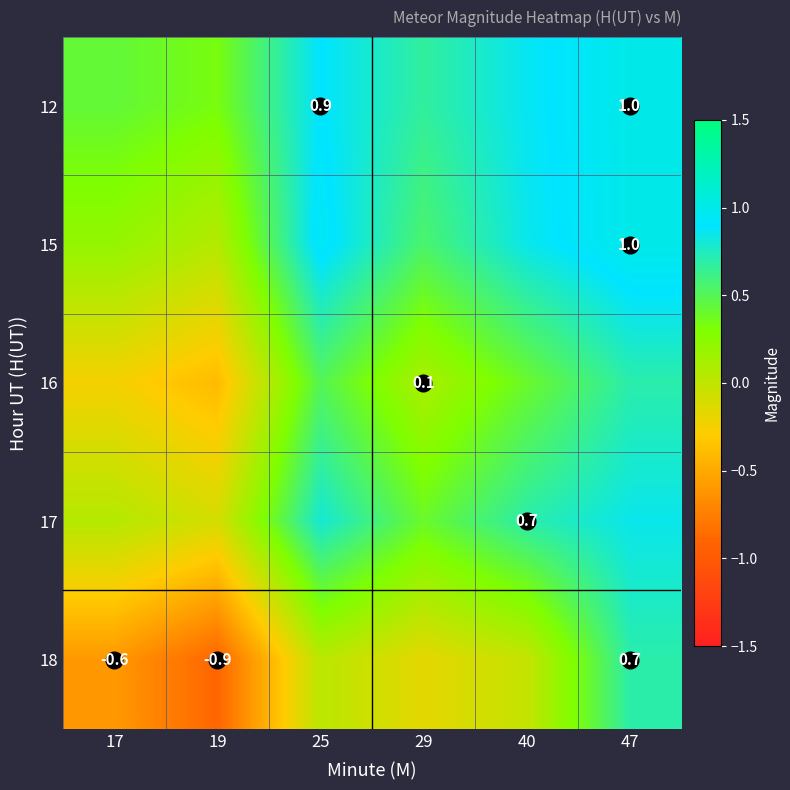

What is the difference between the maximum and minimum values in the 12 series?

0.7